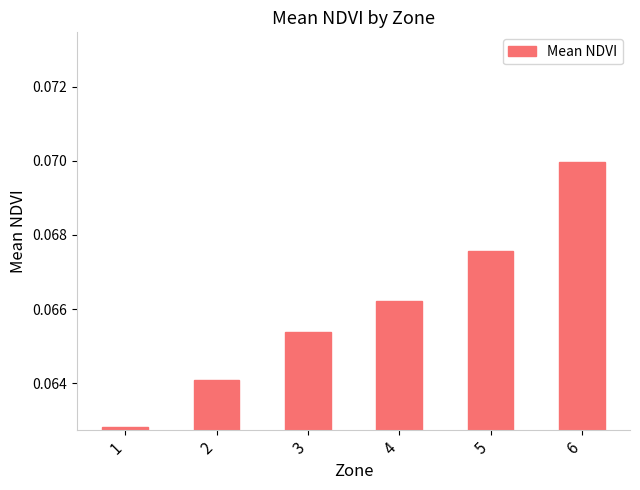

At which label is the value closest to 0?

1